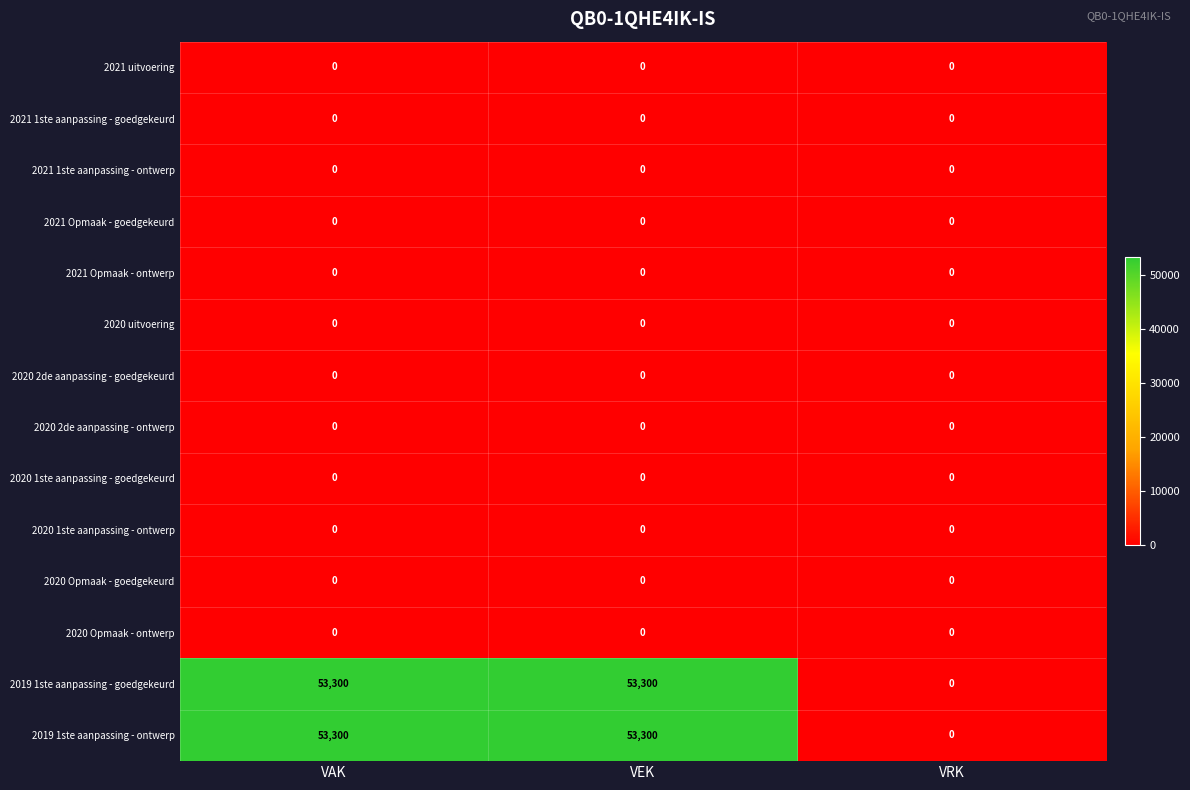

How many categories are shown in the chart?

3